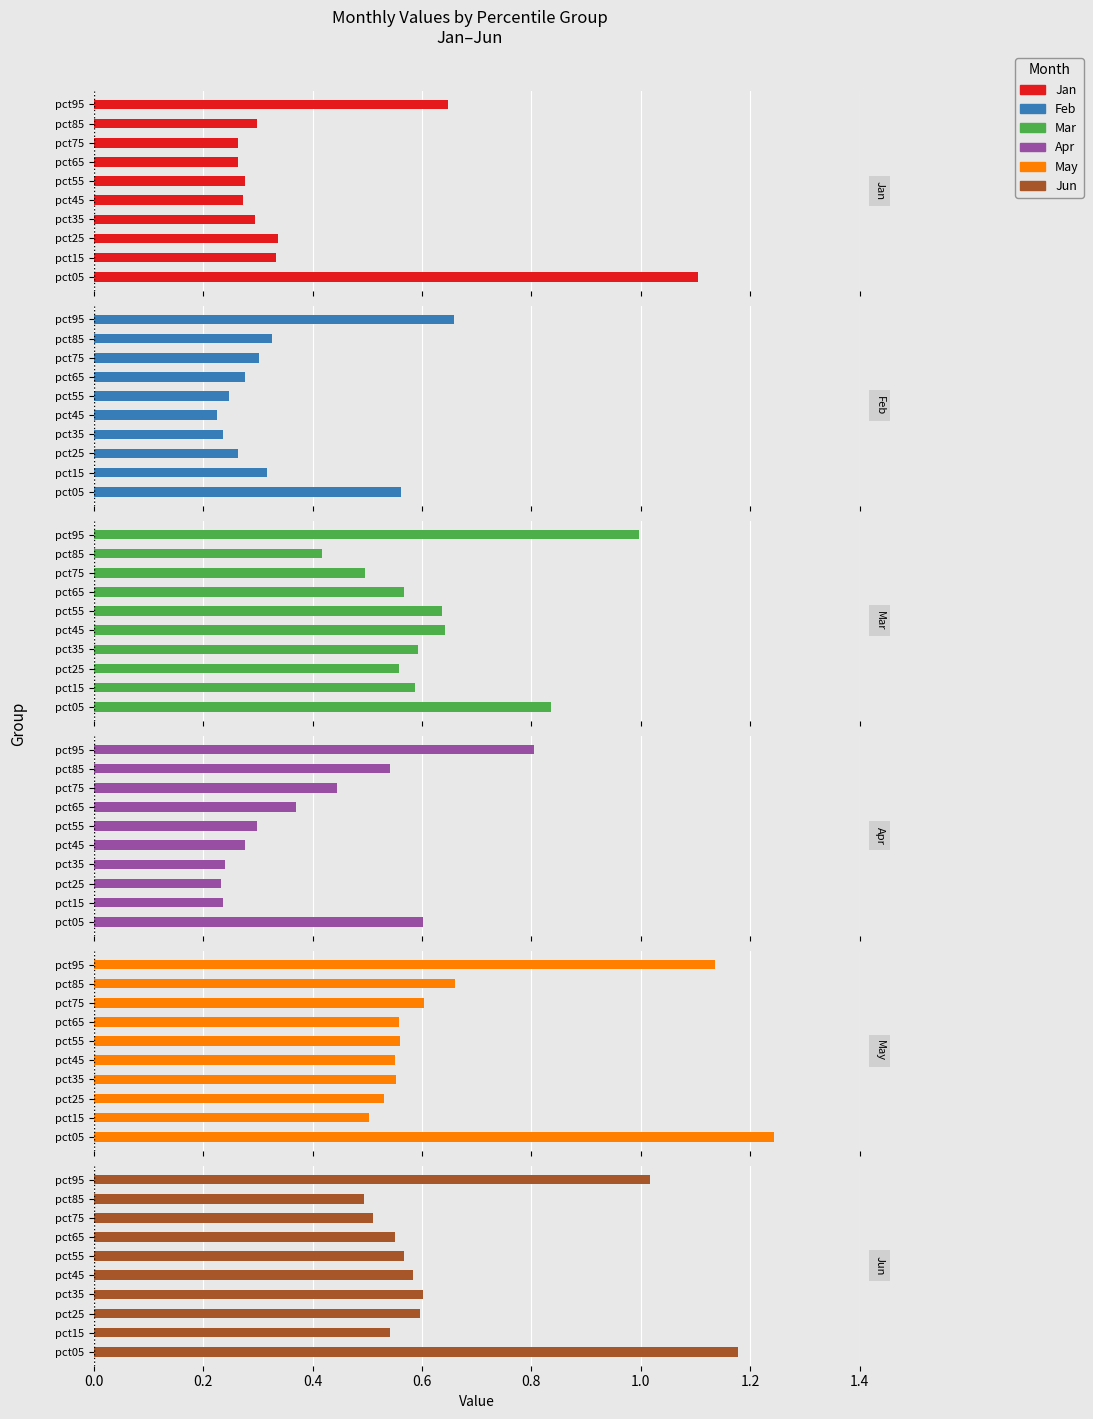

The value of Feb at pct55 is 0.1. True or false?

False